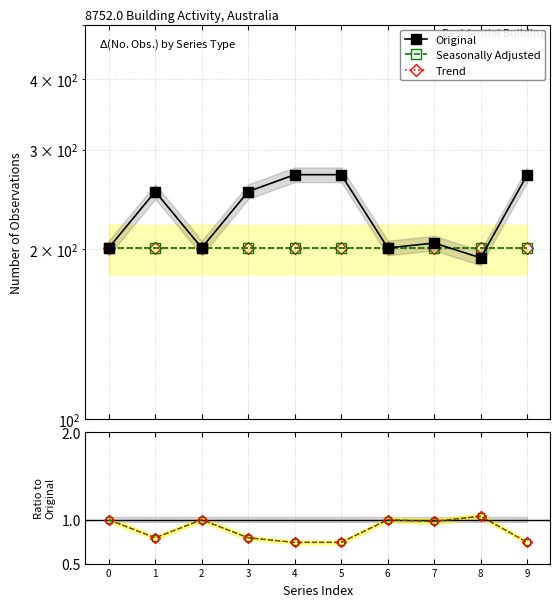

At which category is the sum across all series the highest?

4